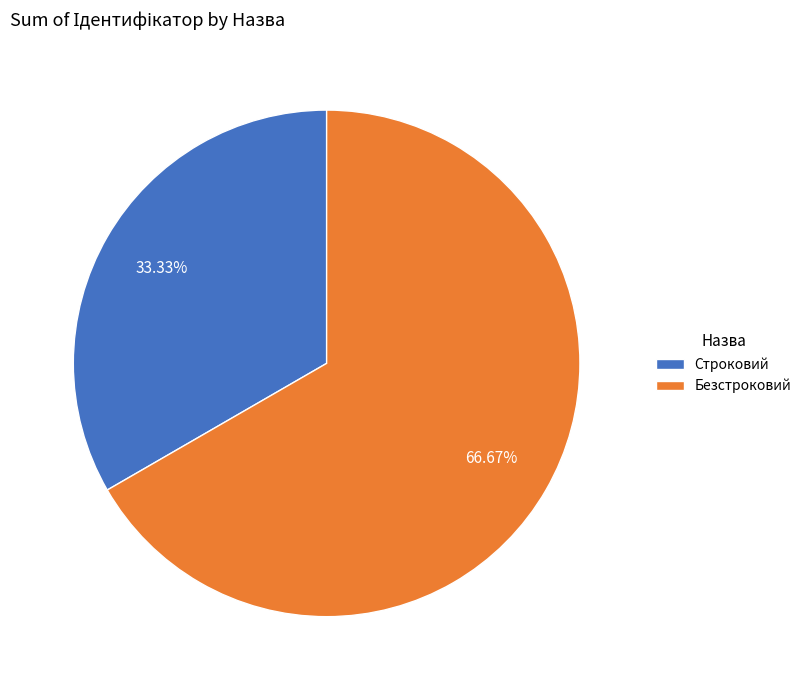

Is Безстроковий the majority of the pie?

Yes